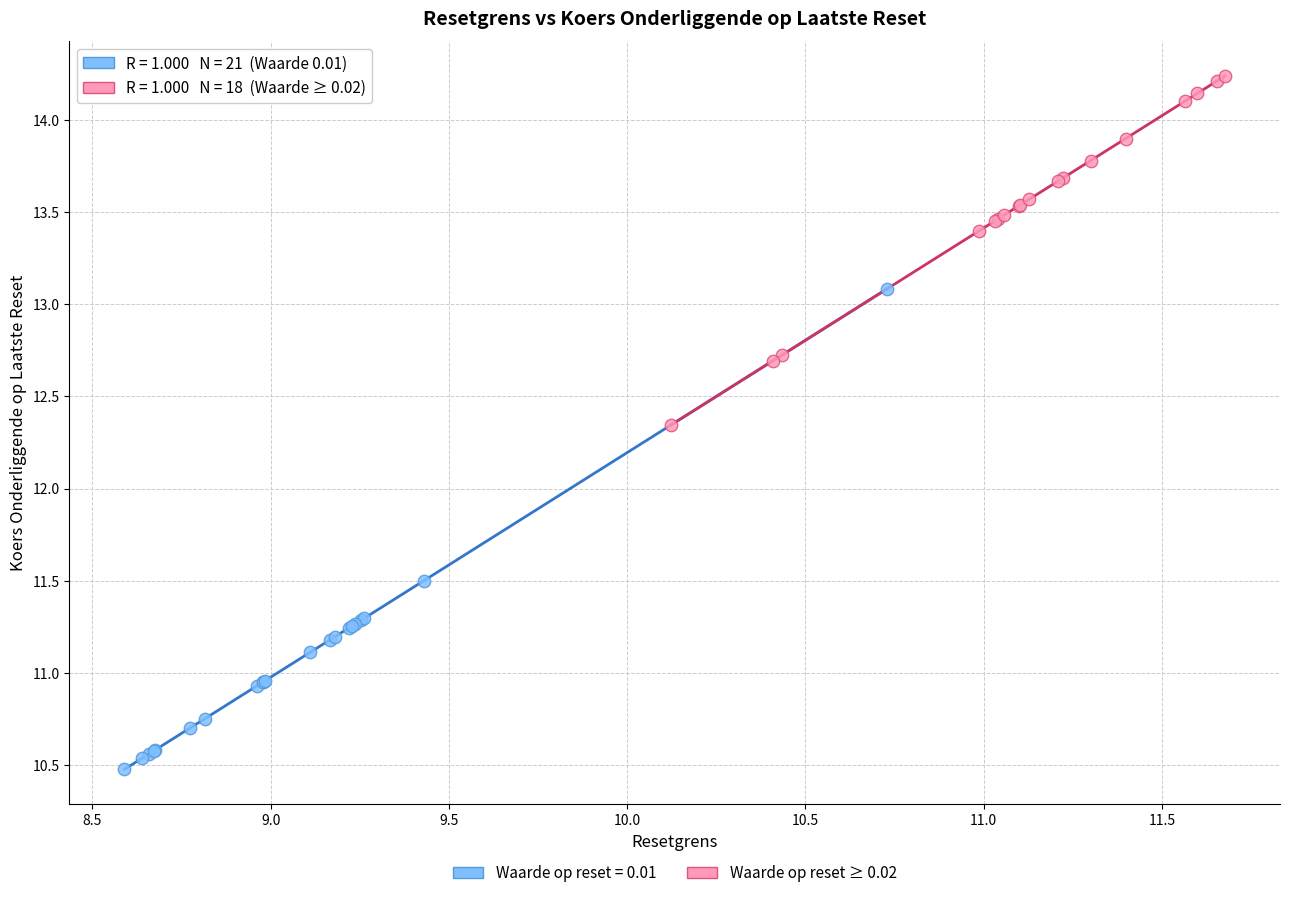

Which series reaches the minimum Y coordinate?

Waarde op reset = 0.01